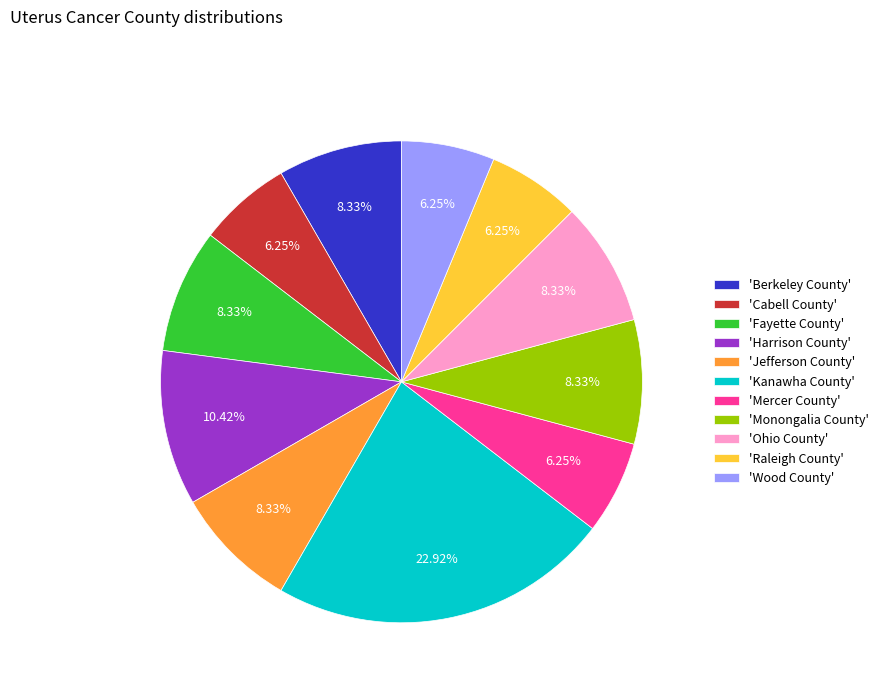

How many segments does this pie chart have?

11